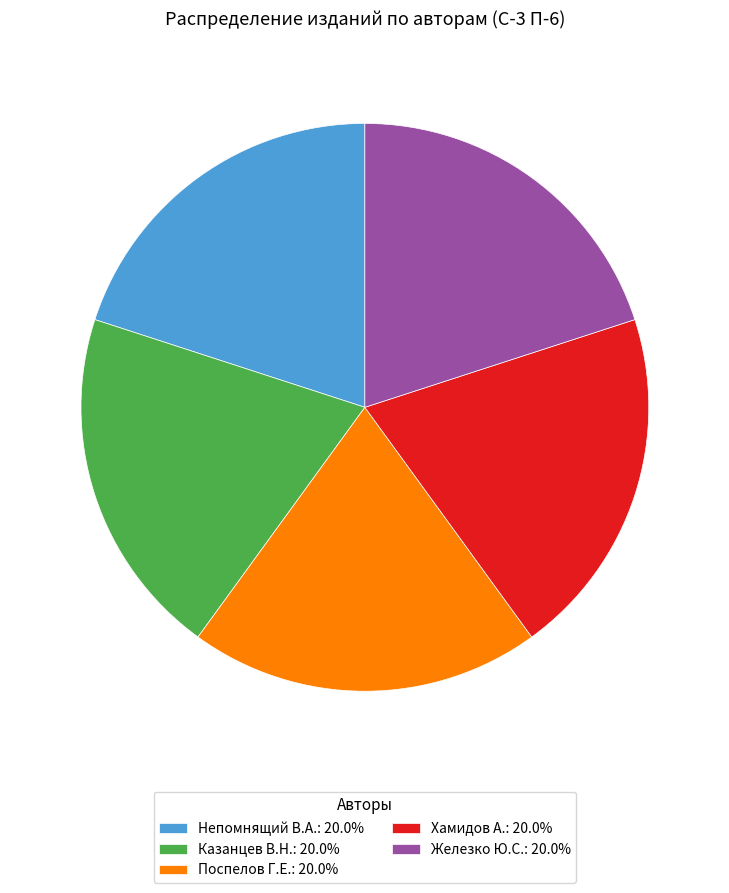

Is the sum of Поспелов Г.Е.: 20.0% and Железко Ю.С.: 20.0% greater than half?

No